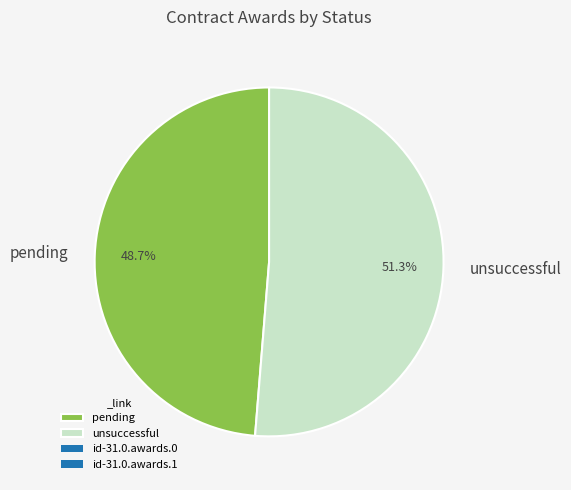

What is the majority slice?

unsuccessful